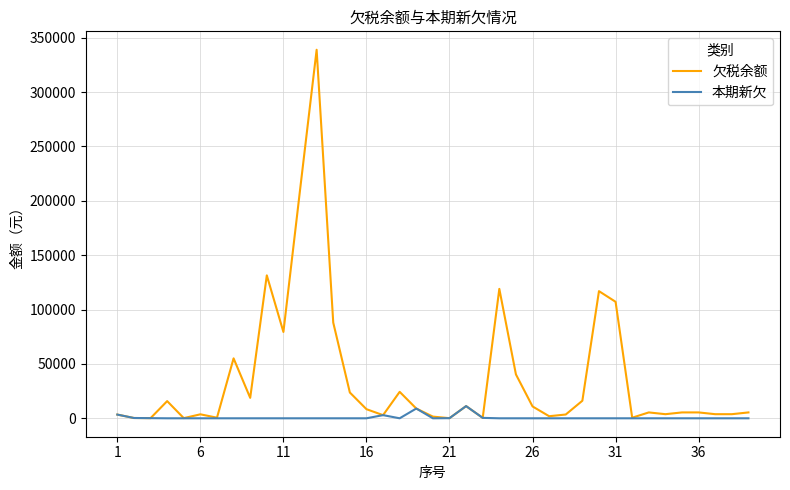

What is the maximum value shown in the chart?

338929.8